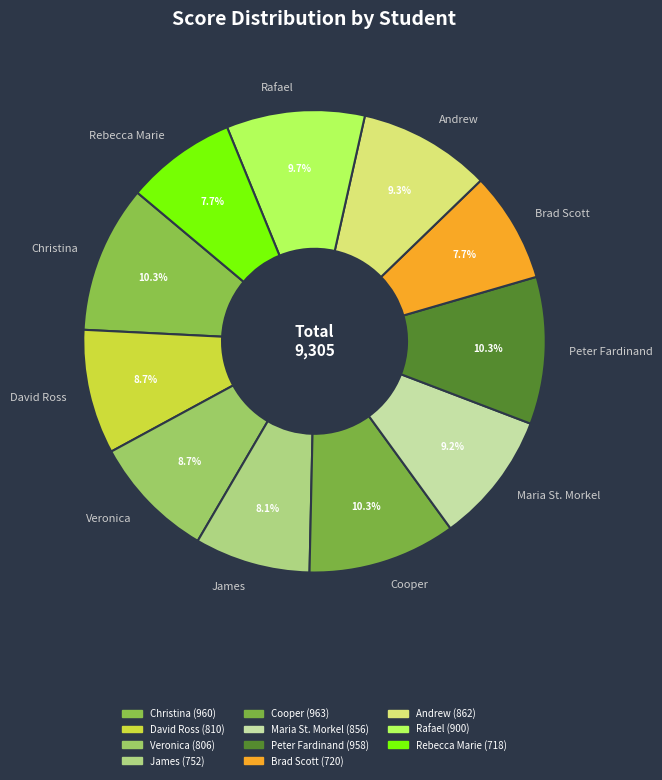

To the nearest percent, what is the combined percentage of Andrew and Cooper?

20%